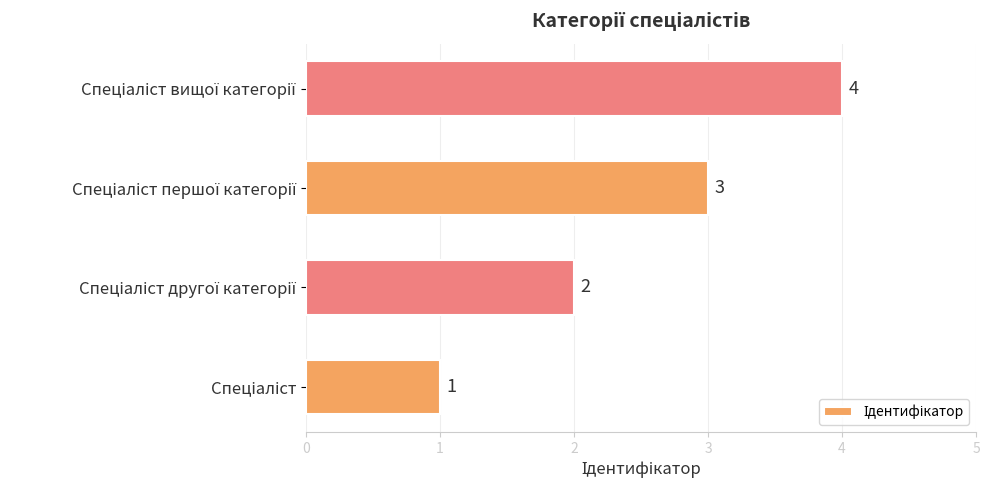

How many series are shown in this chart?

1